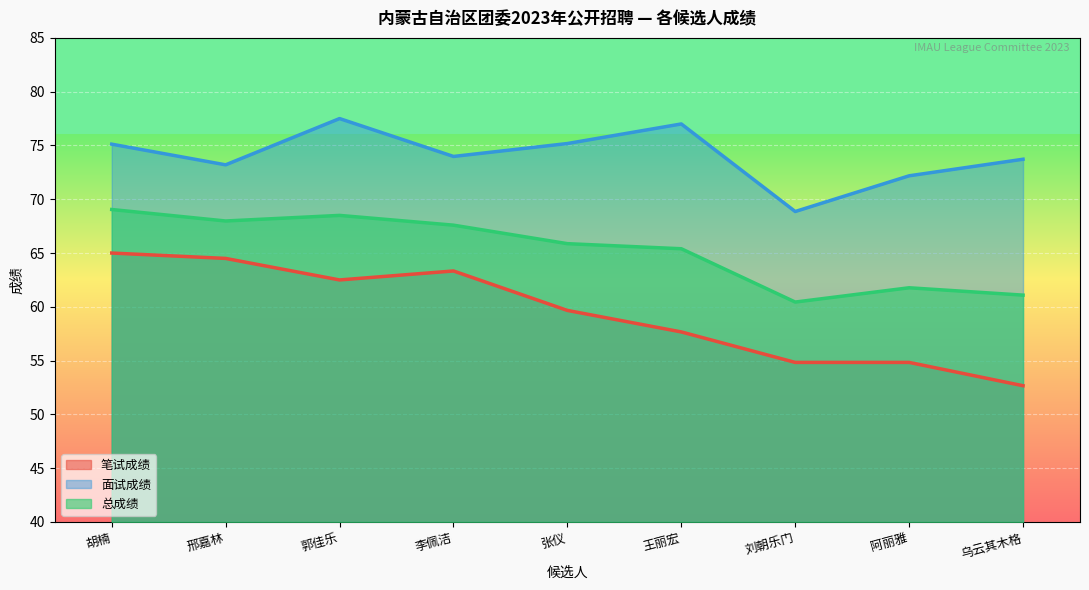

Between 胡楠 and 阿丽雅, which series saw the biggest shift?

笔试成绩